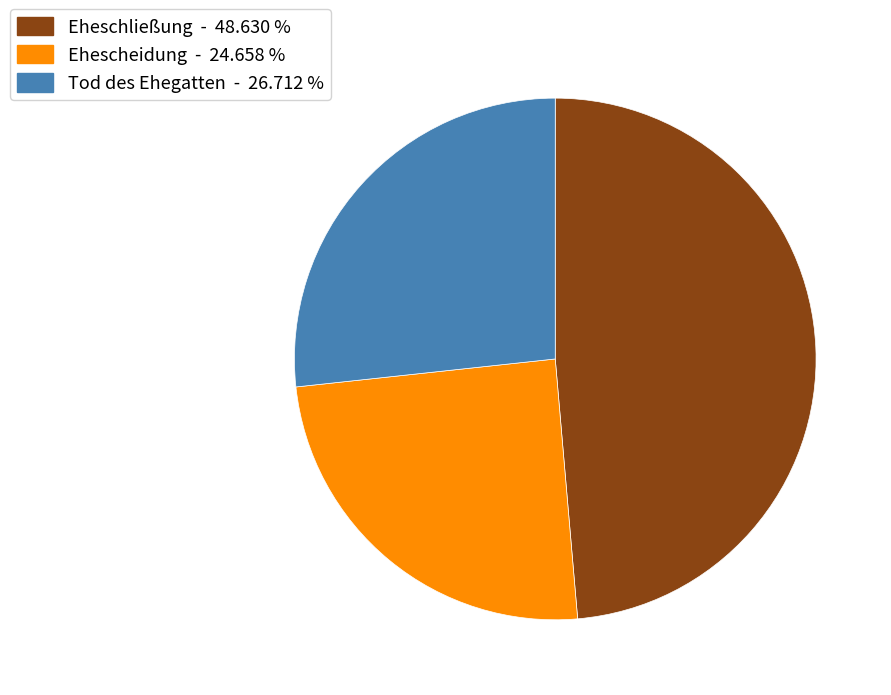

Count the number of slices in the pie.

3